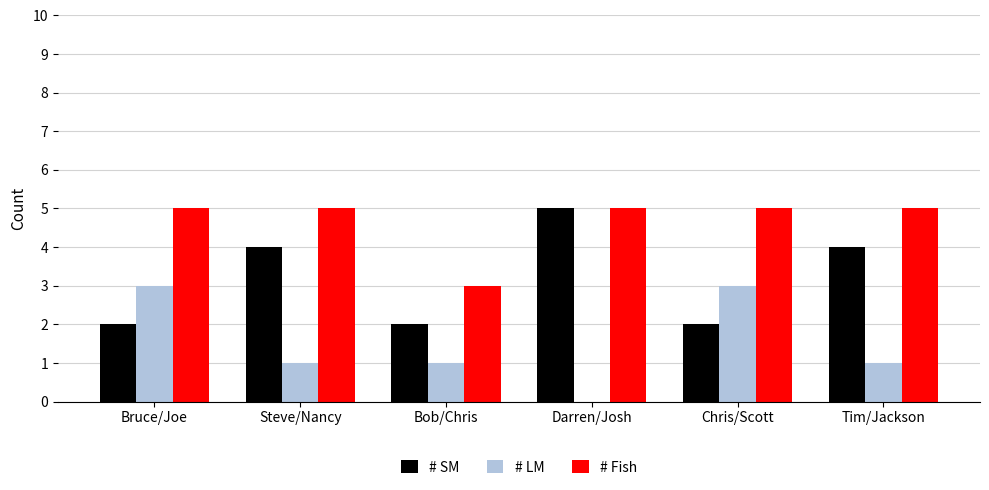

Count the number of categories in the chart.

6